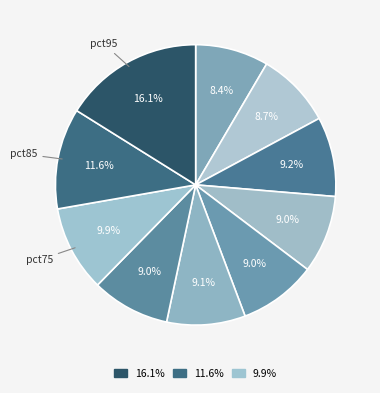

How many slices are in this pie chart?

10